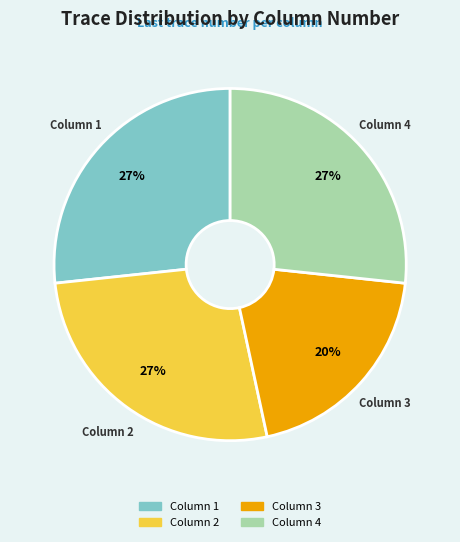

Is Column 1 the majority of the pie?

No